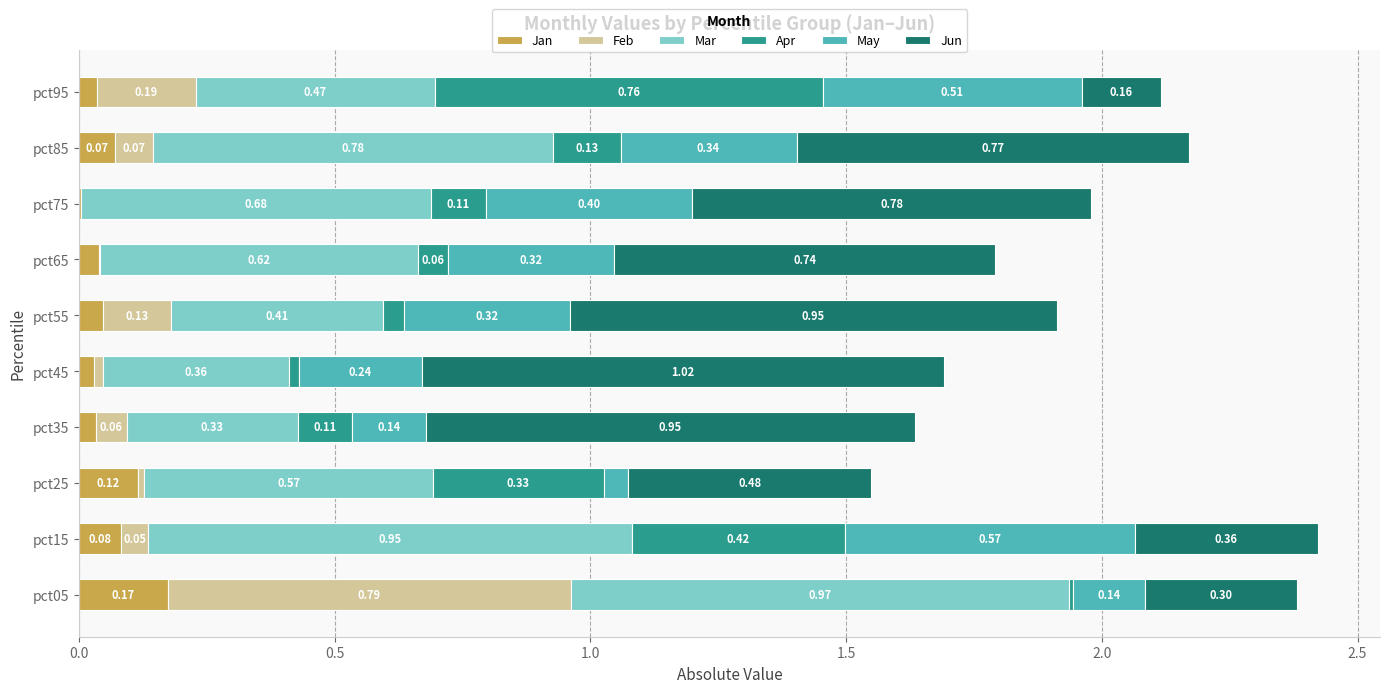

At which category is the sum across all series the highest?

pct15